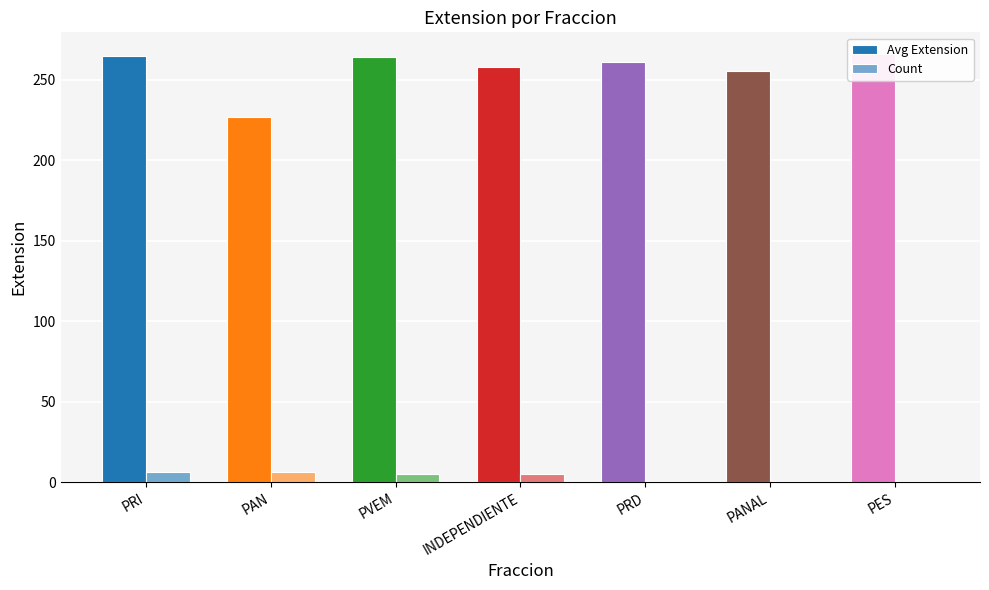

What is the label of the 5th bar from the left?

PRD